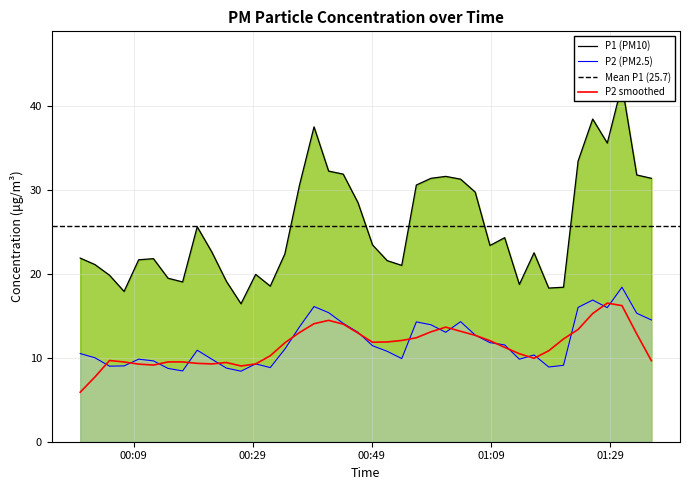

Does the chart have visible grid lines?

Yes